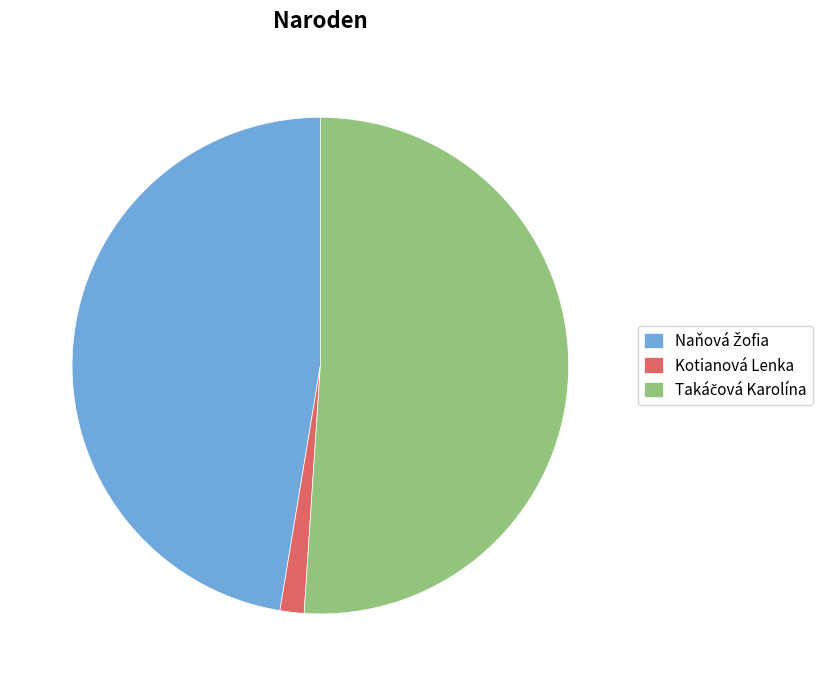

The Kotianová Lenka slice represents 2% of the pie. True or false?

True